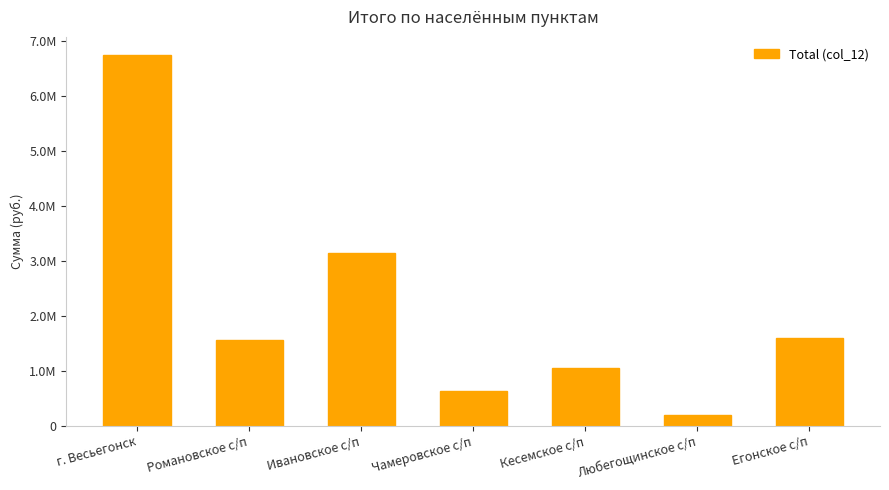

At which label is the value closest to 3473242?

Ивановское с/п